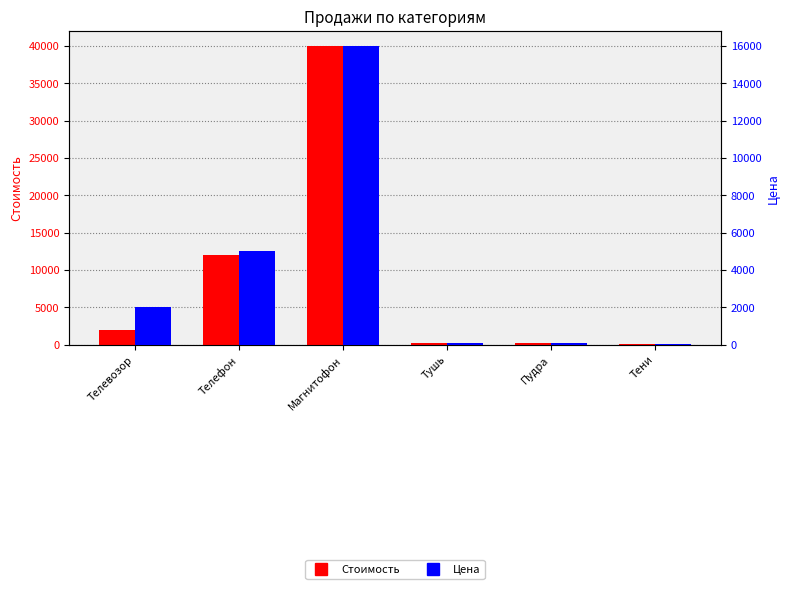

What is the lowest value of the Стоимость series?

90